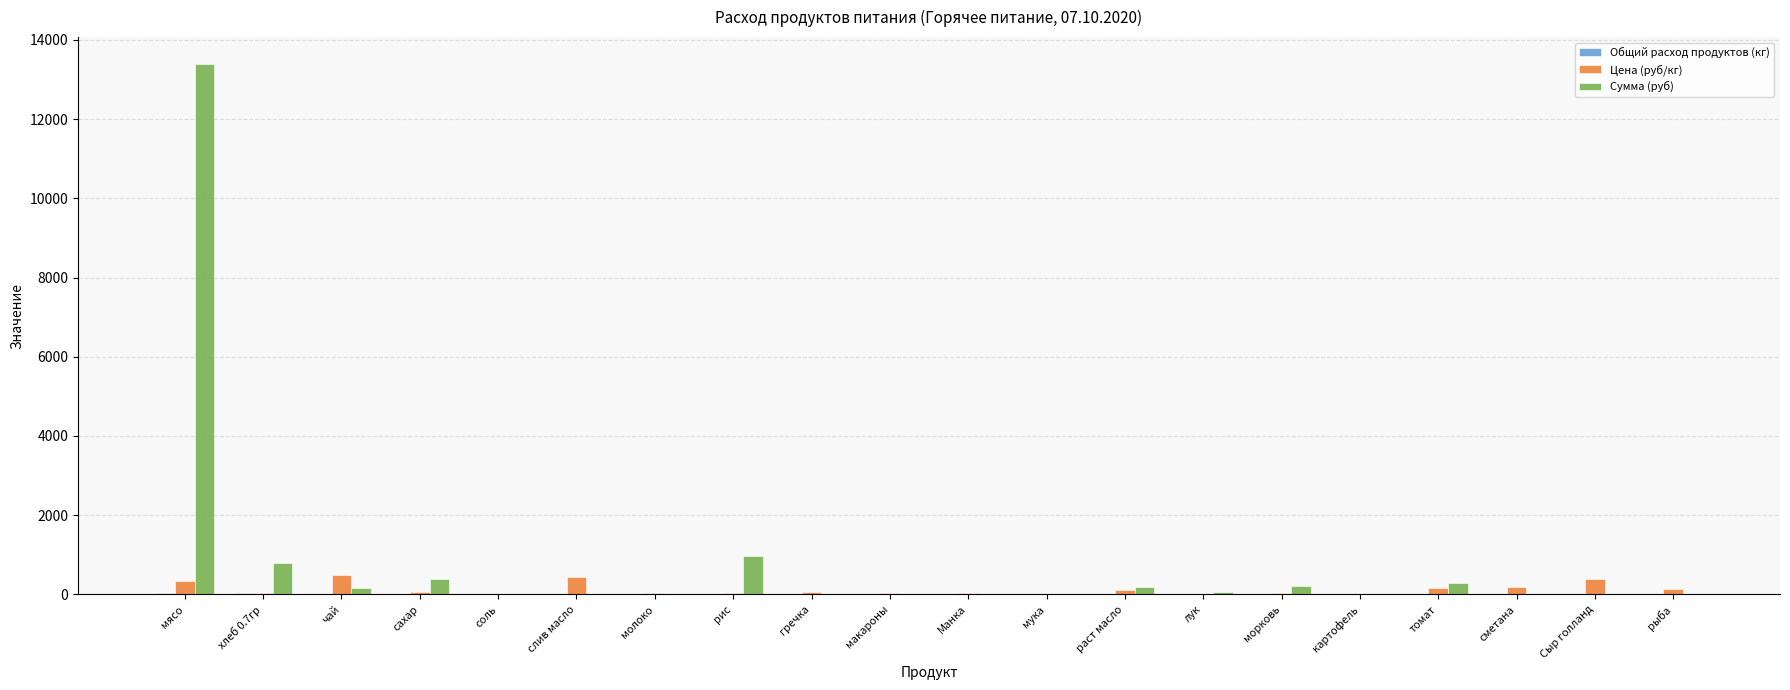

What is the greatest value displayed?

13398.0